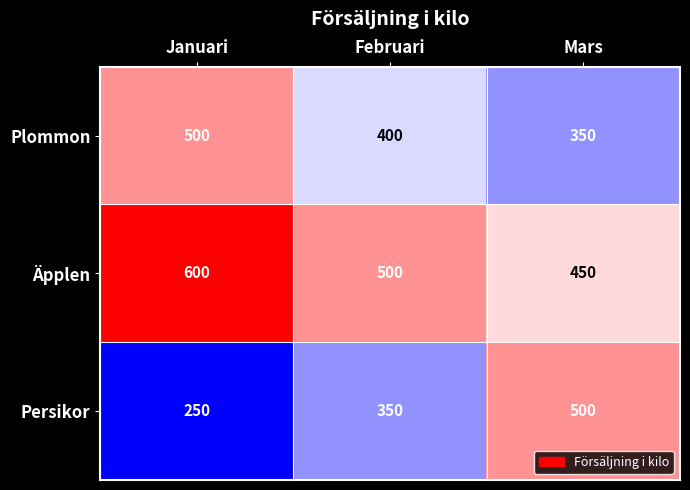

What is the sum of the Persikor values at Januari and Februari?

600